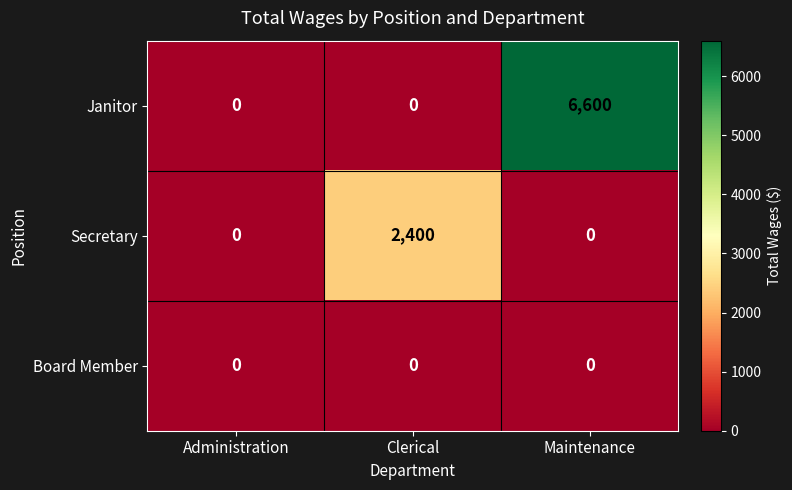

What is the difference between the highest and lowest values at Clerical?

2400